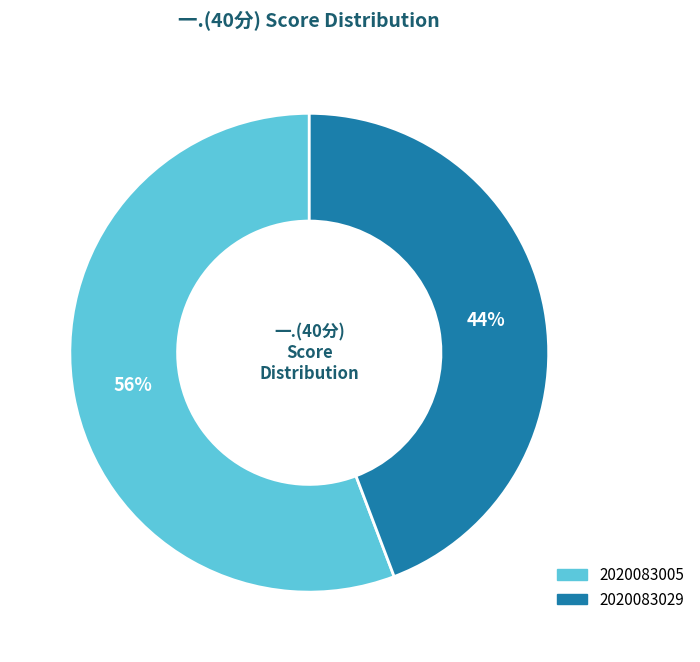

Which category has the biggest portion of the pie?

2020083005